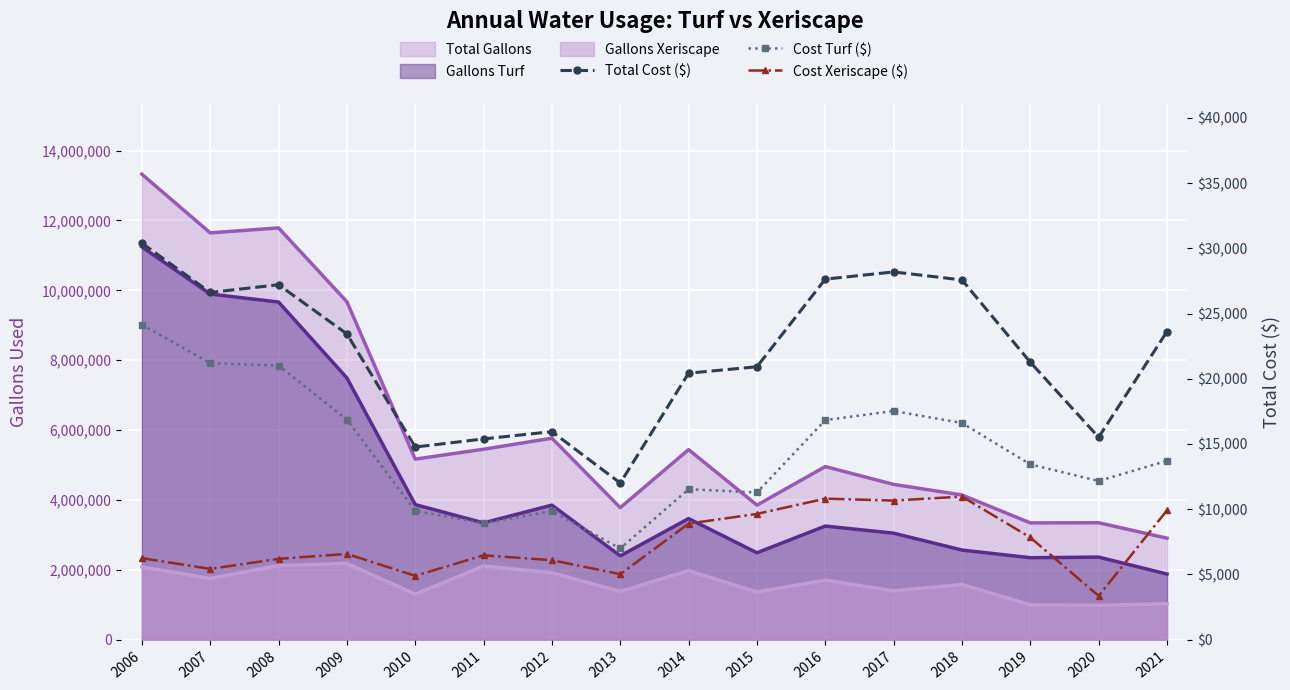

At which category is the sum across all series the highest?

2006